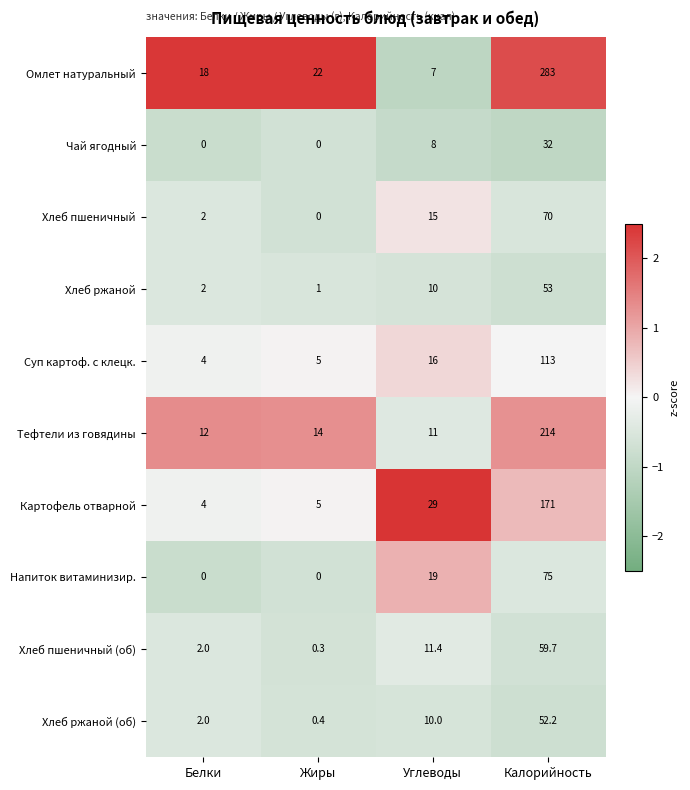

Which series changed the most between Белки and Калорийность?

Омлет натуральный